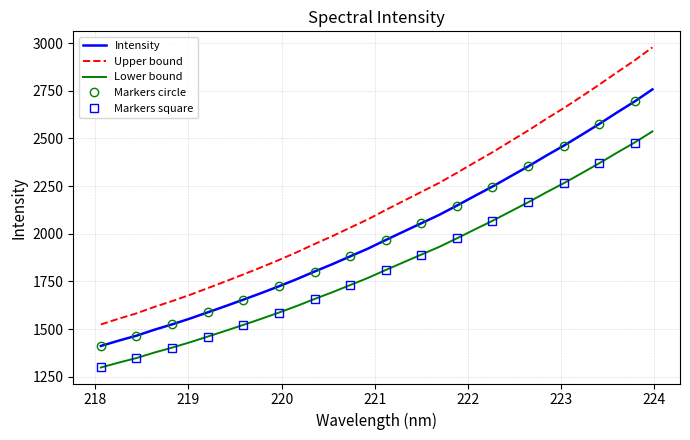

What is the value of the 18th point from the left?

2011.1